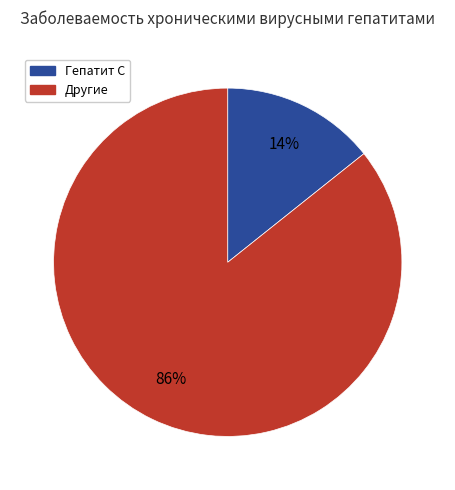

Does Гепатит С represent more than half of the total?

No